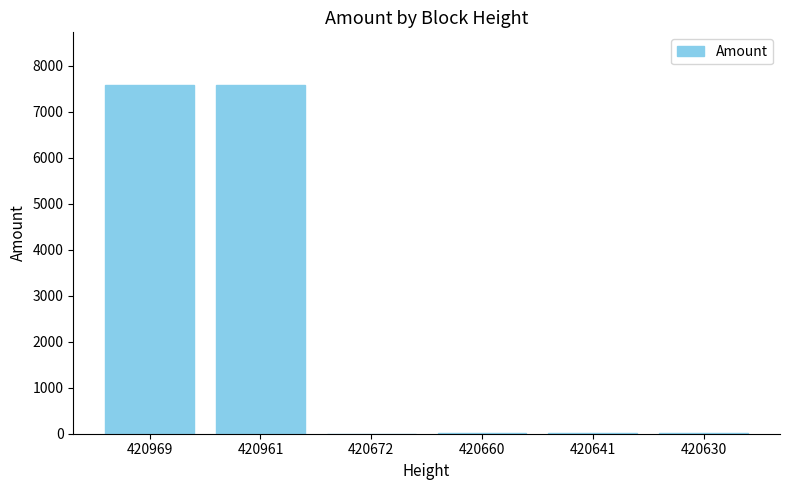

What is the sum of all values?

15207